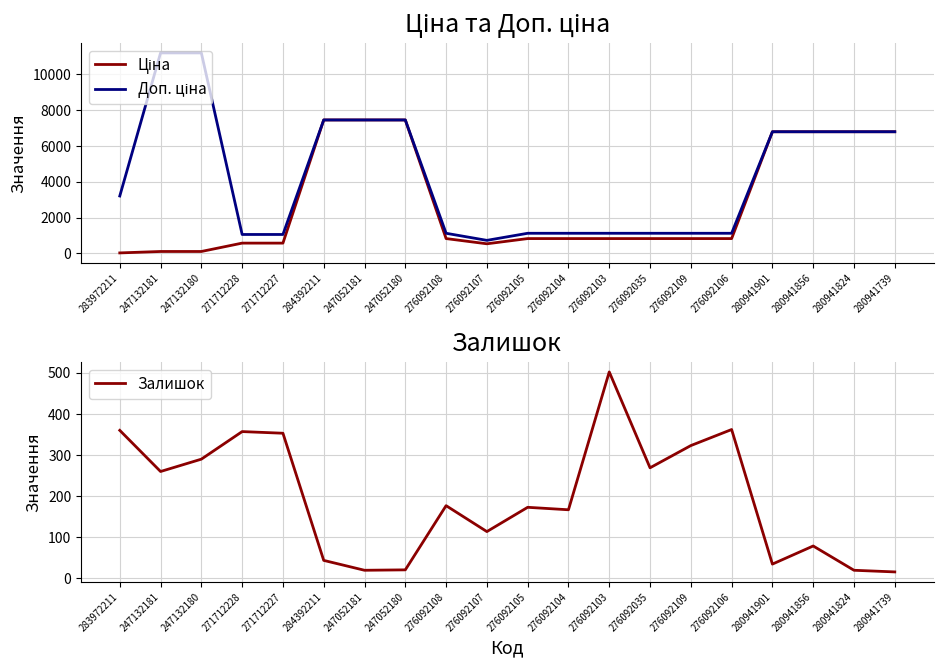

At how many categories does at least one series exceed 7636?

2